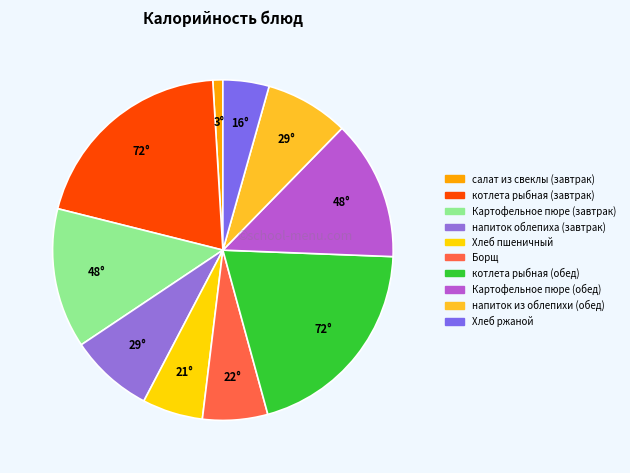

How many slices are in this pie chart?

10